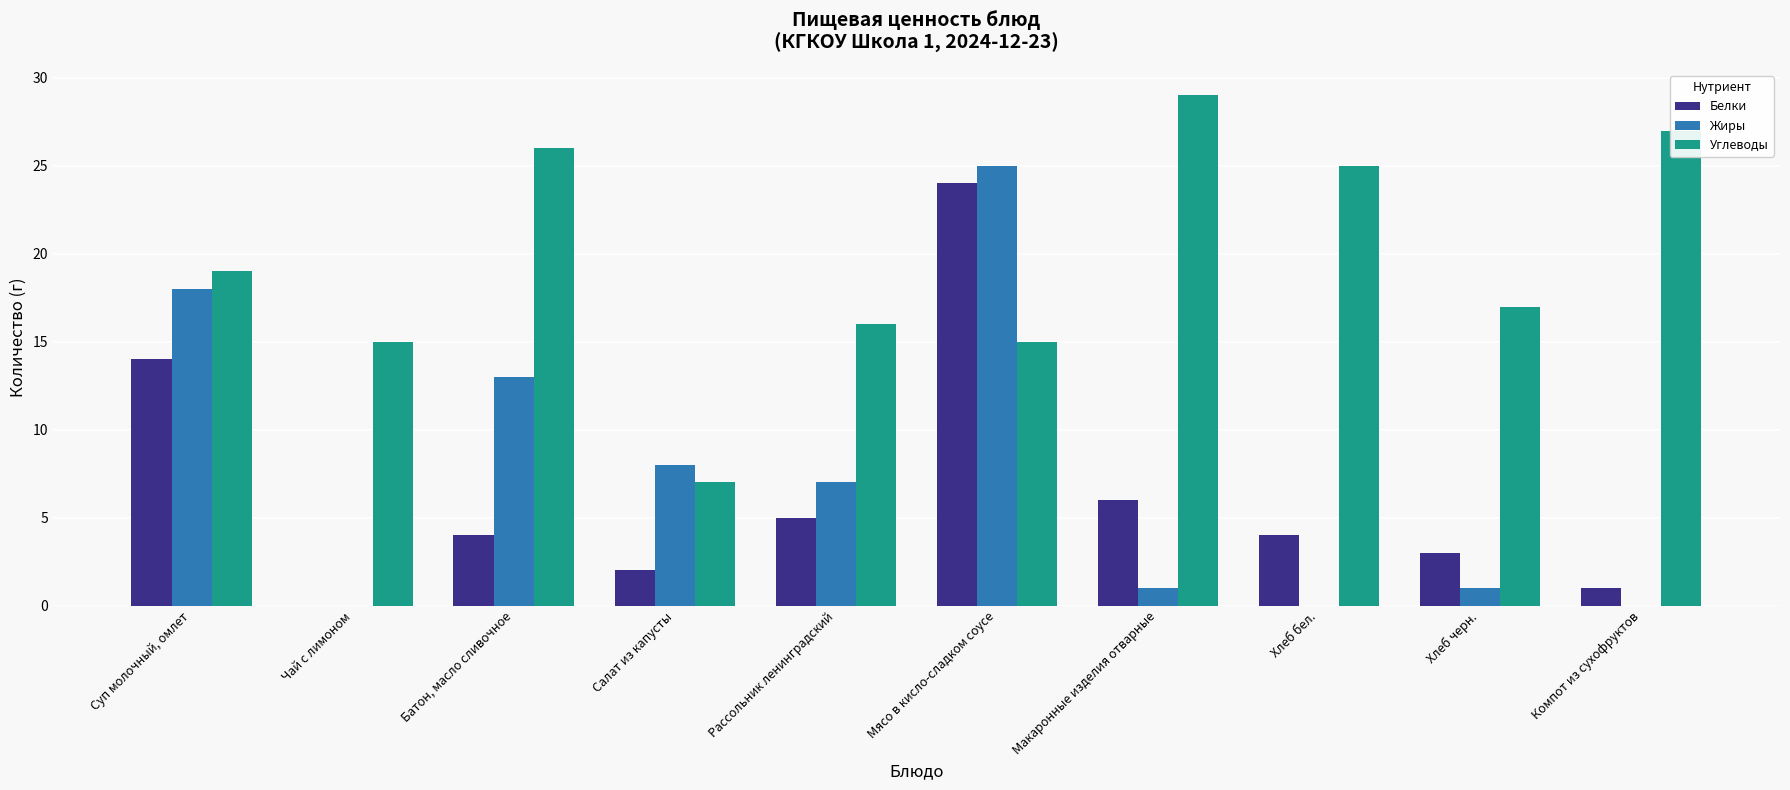

Which series changed the most between Хлеб черн. and Компот из сухофруктов?

Углеводы